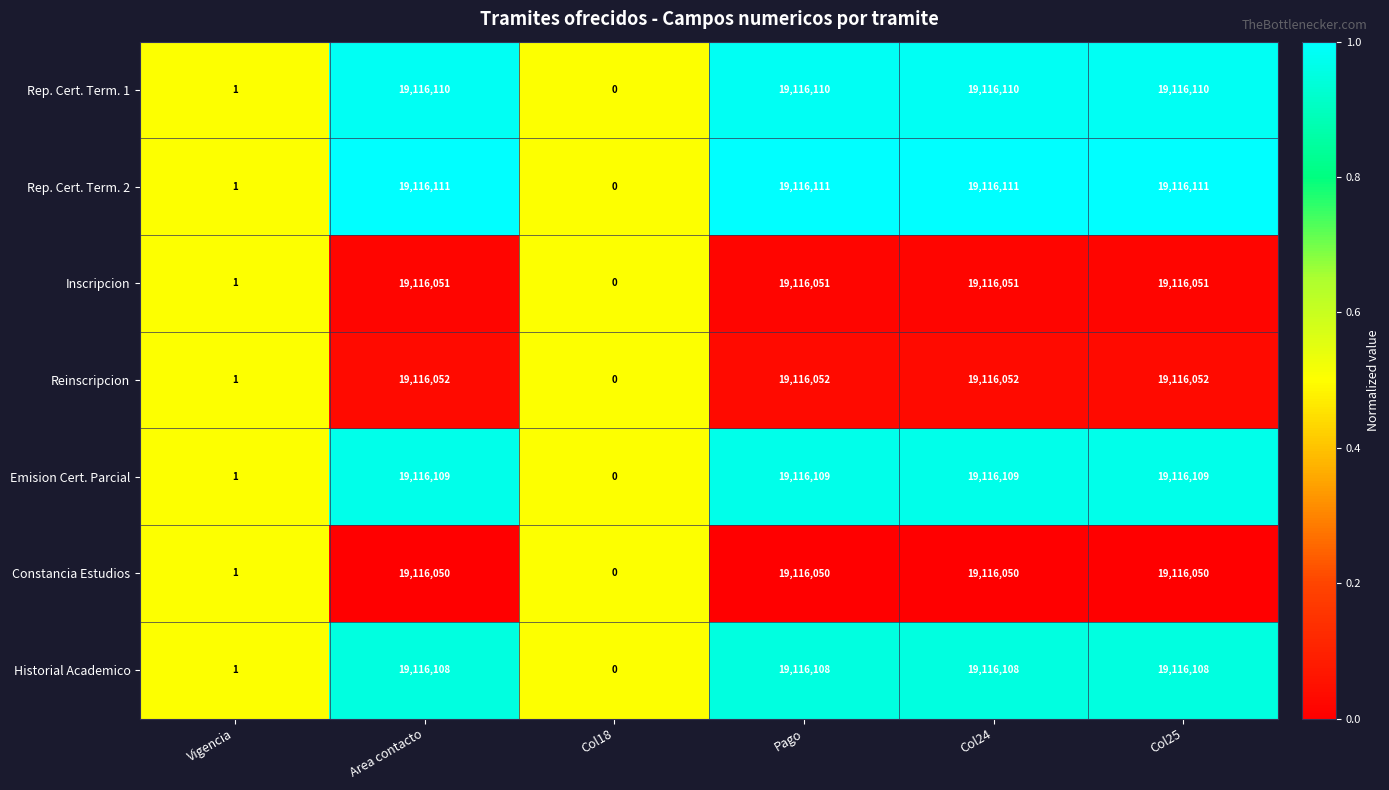

What is the difference between the maximum and minimum values in the Reinscripcion series?

19116052